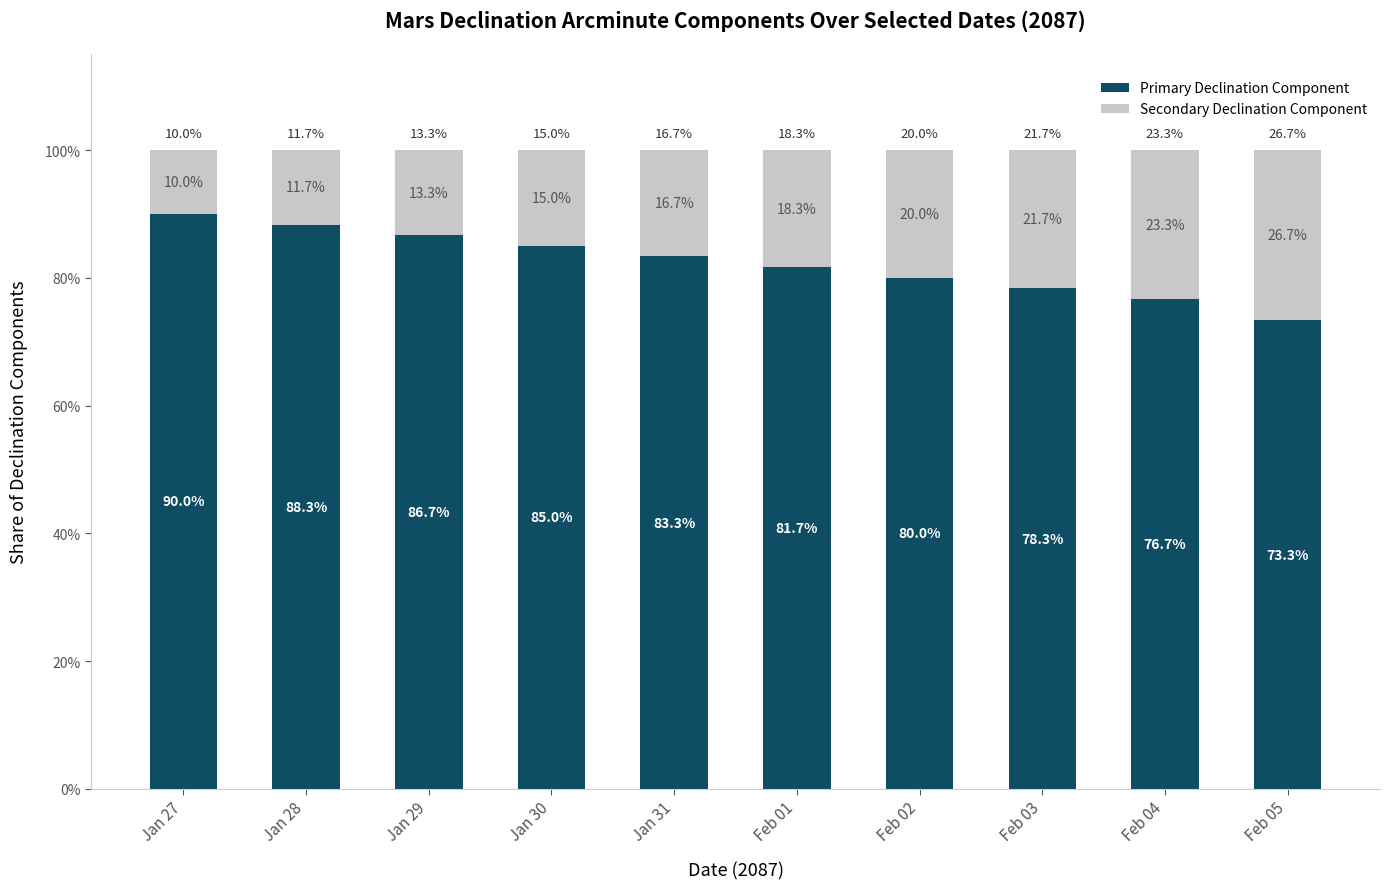

Rank the categories by Primary Declination Component value from lowest to highest.

Feb 05, Feb 04, Feb 03, Feb 02, Feb 01, Jan 31, Jan 30, Jan 29, Jan 28, Jan 27